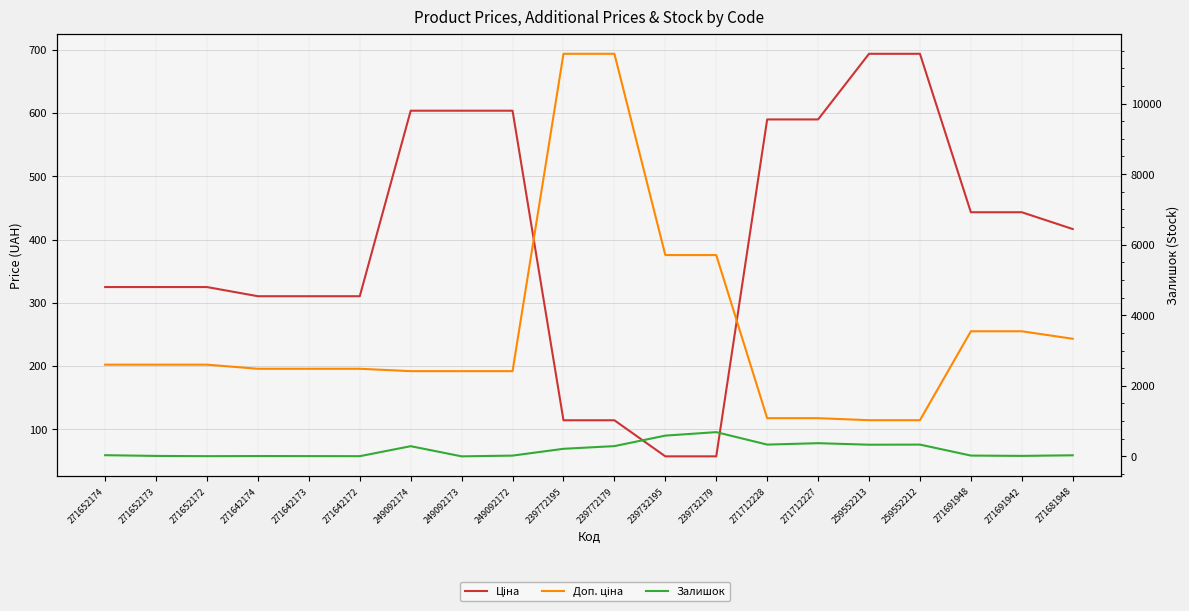

At 271691942, list the series in order from smallest to largest.

Залишок, Ціна, Доп. ціна